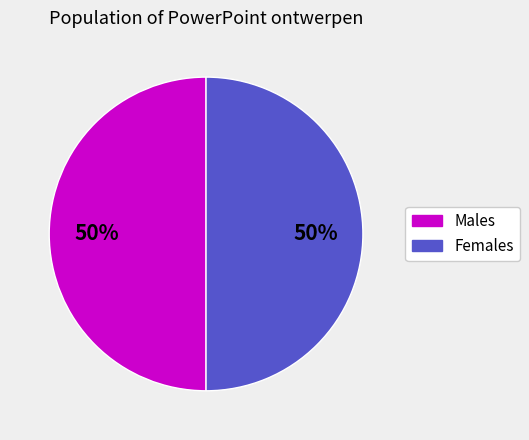

To the nearest percent, what is the average slice percentage?

50%